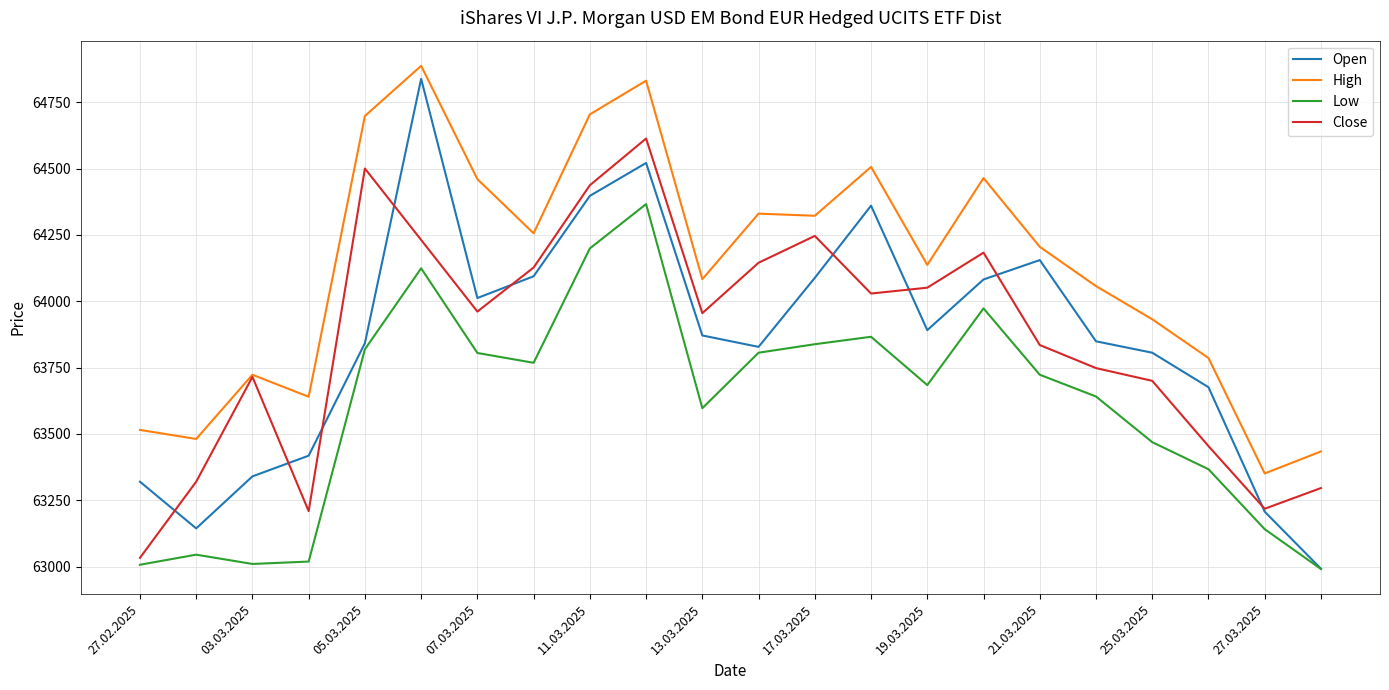

What is the greatest value displayed?

64887